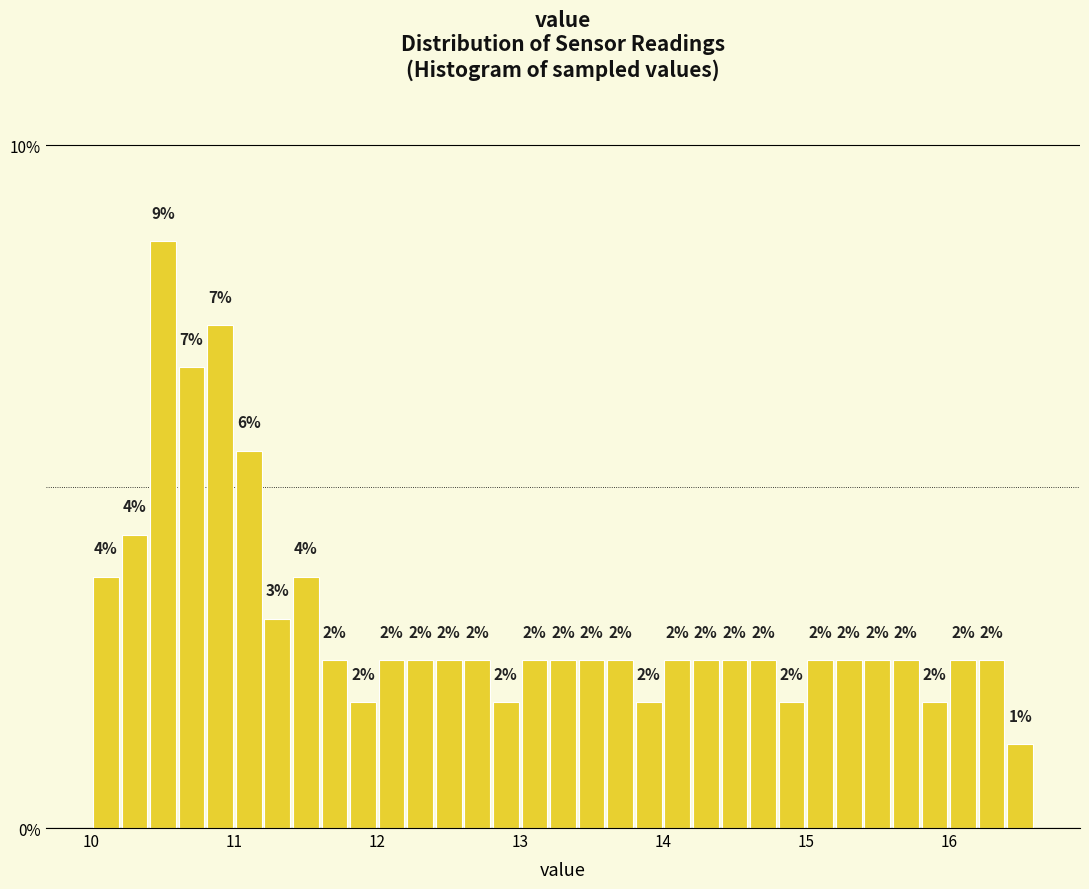

Around what value on the x-axis is the tallest bar? Give the approximate position of its centre, as read against the axis.

10.5